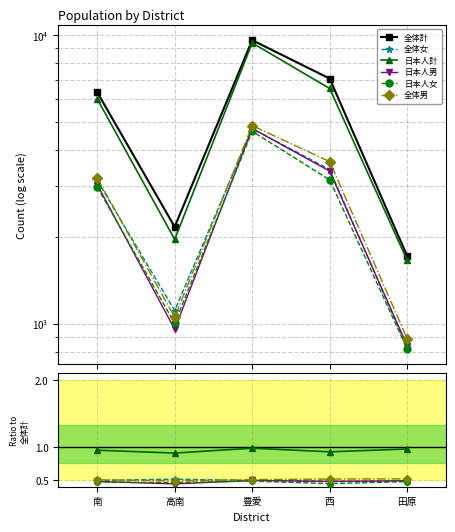

What position from the left is 豊愛?

3